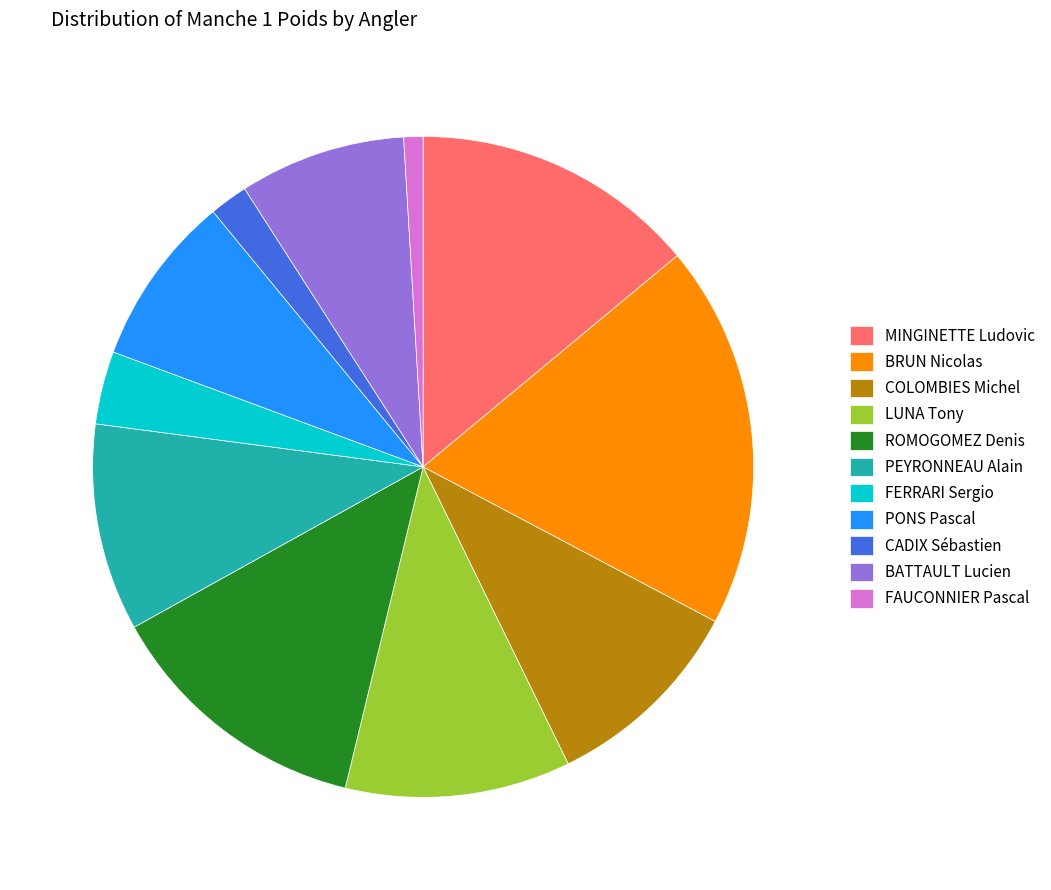

How many slices are in this pie chart?

11